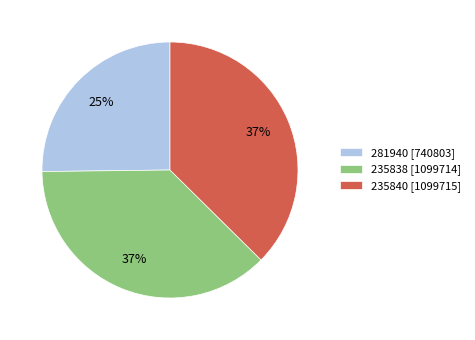

Between 281940 and 235840, which is larger?

235840